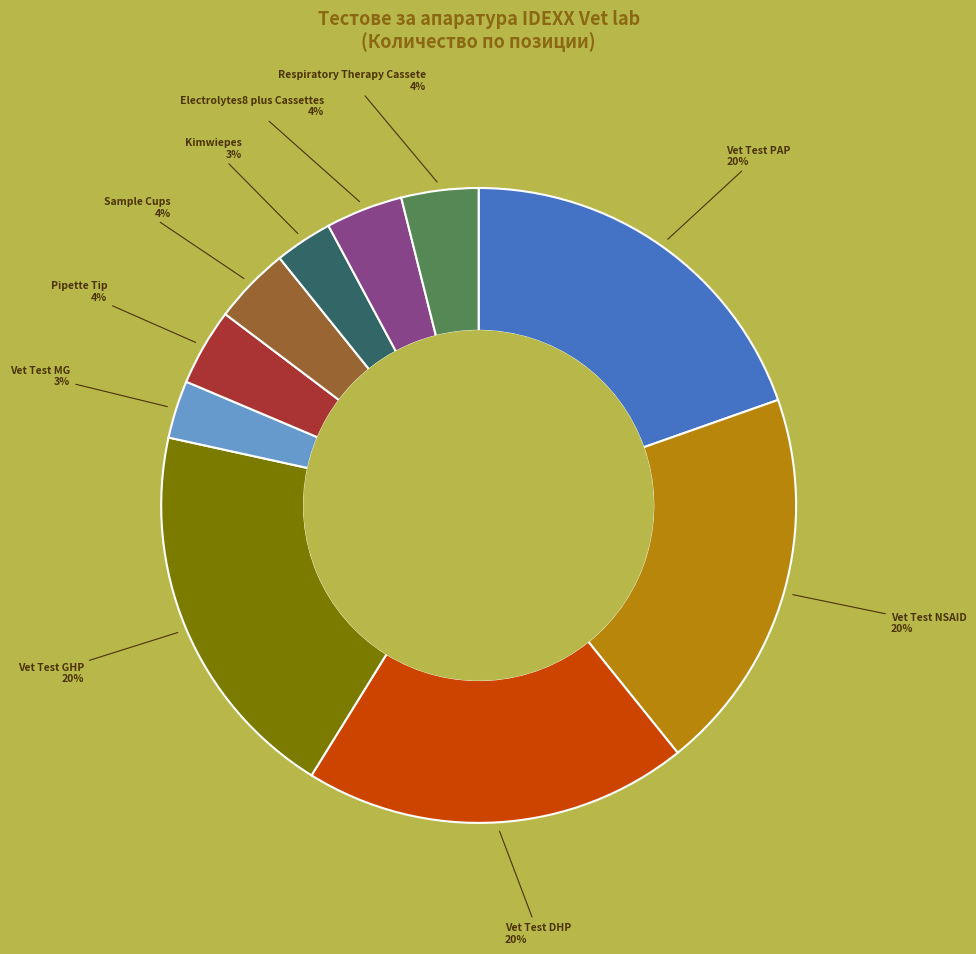

To the nearest percent, what portion does Electrolytes8 plus Cassettes represent?

4%